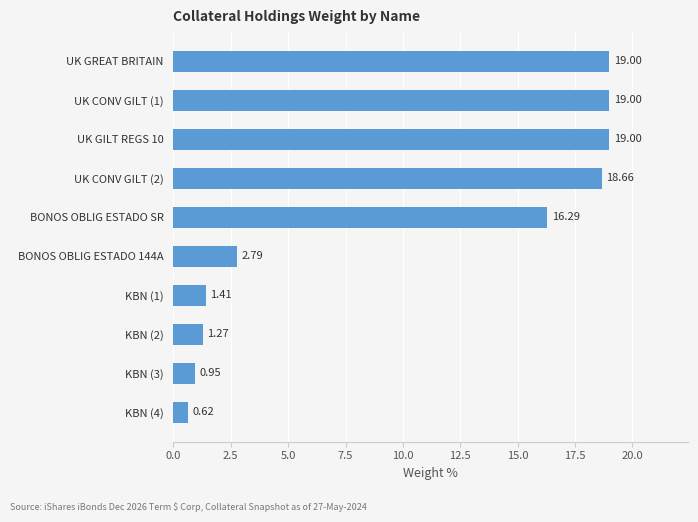

Where is the data nearest to the value 9?

BONOS OBLIG ESTADO 144A